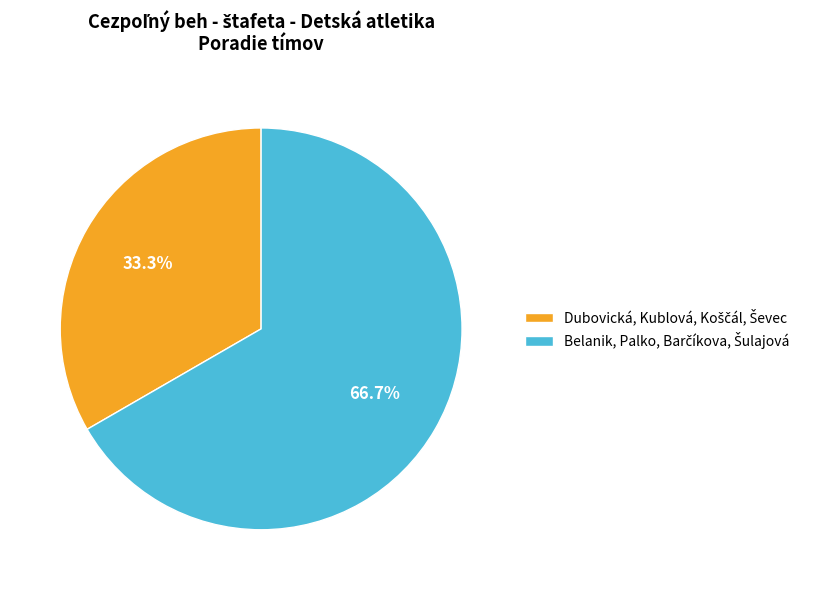

Is there a majority slice in this chart?

Yes